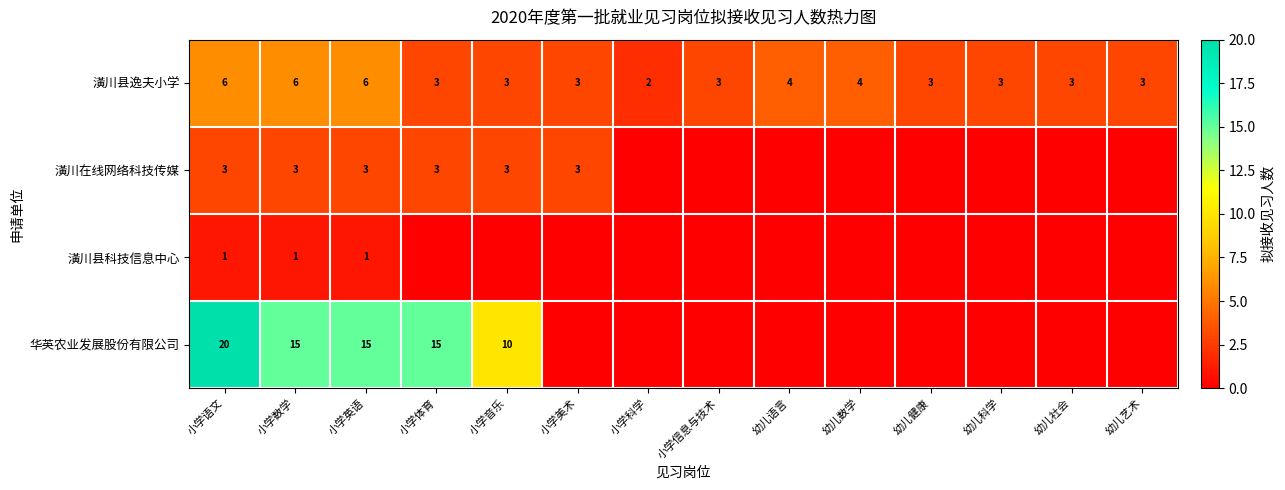

At how many categories does at least one series exceed 13?

4